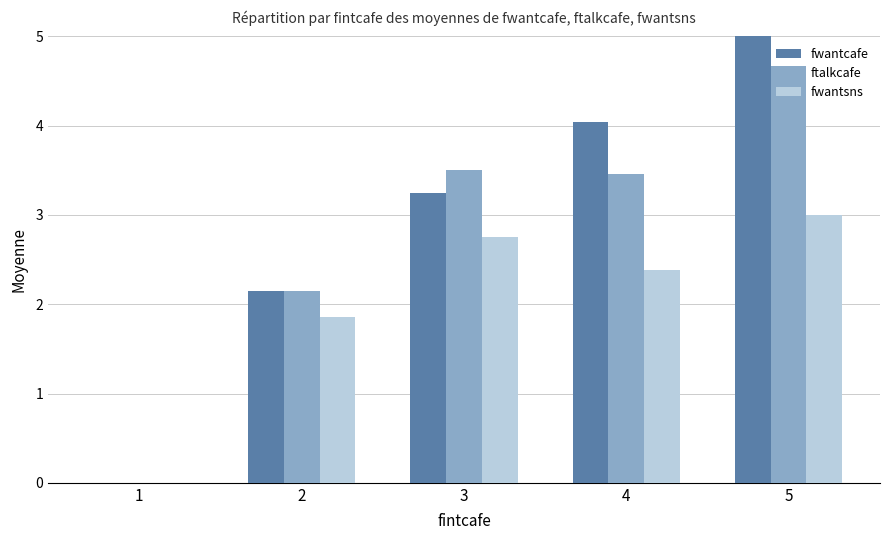

How many series are shown in this chart?

3